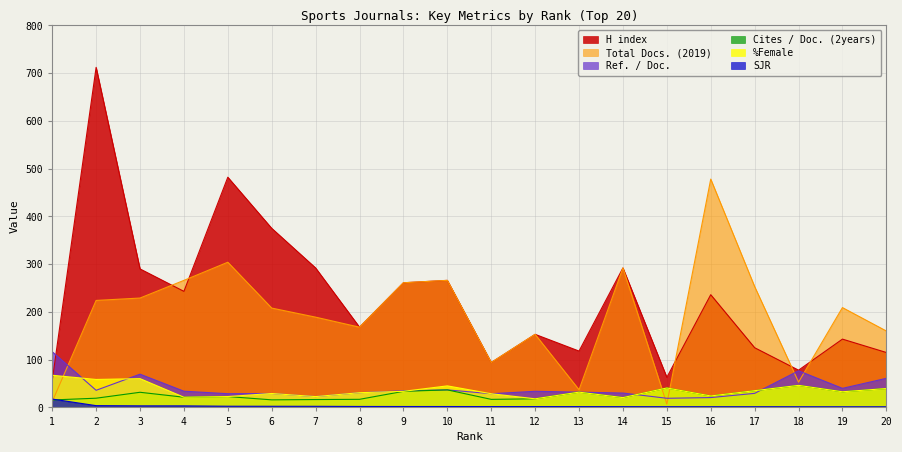

Between 12 and 17, which series saw the biggest shift?

Total Docs. (2019)